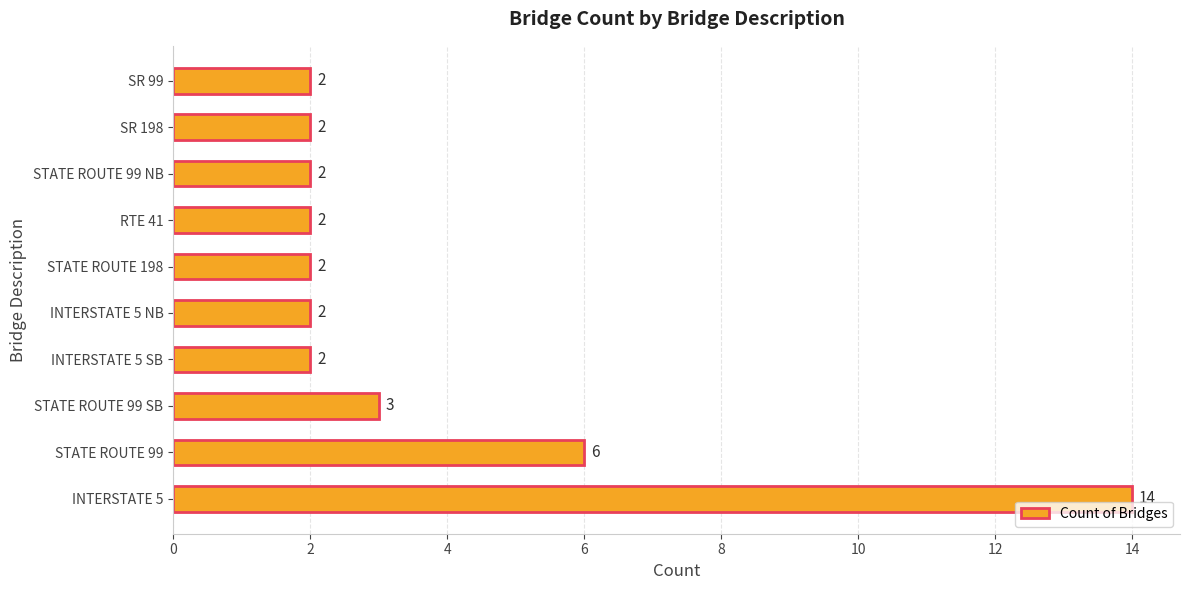

Is it true that the value at INTERSTATE 5 SB is 2?

True